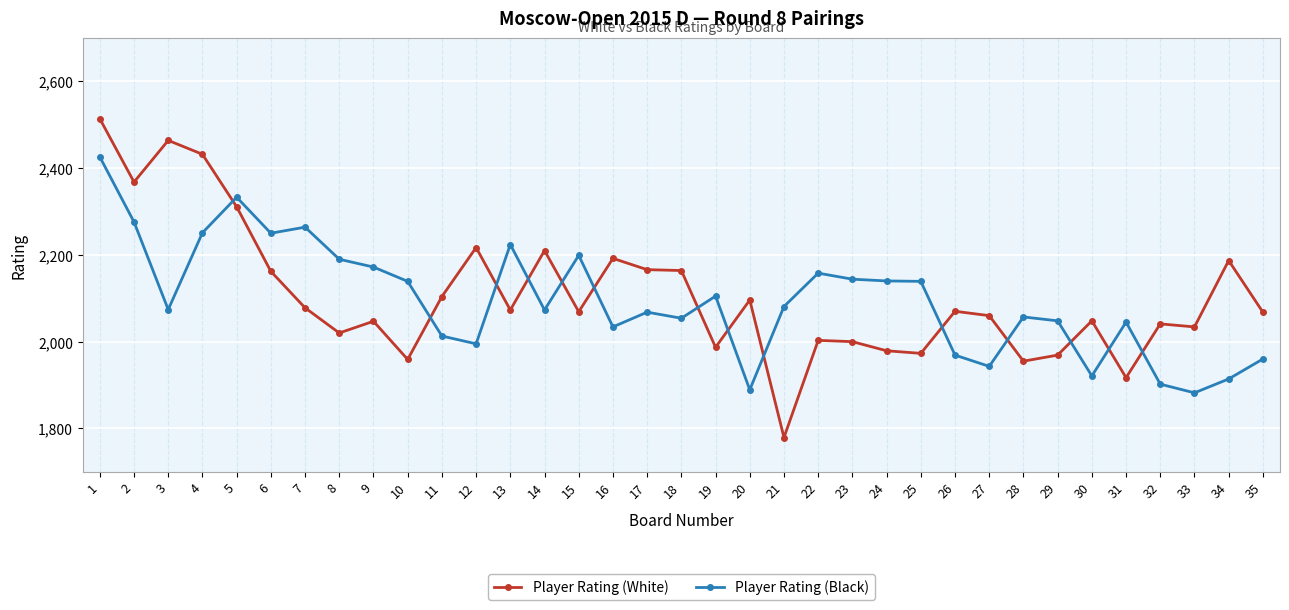

Where does the Player Rating (Black) series first go above 2074?

1